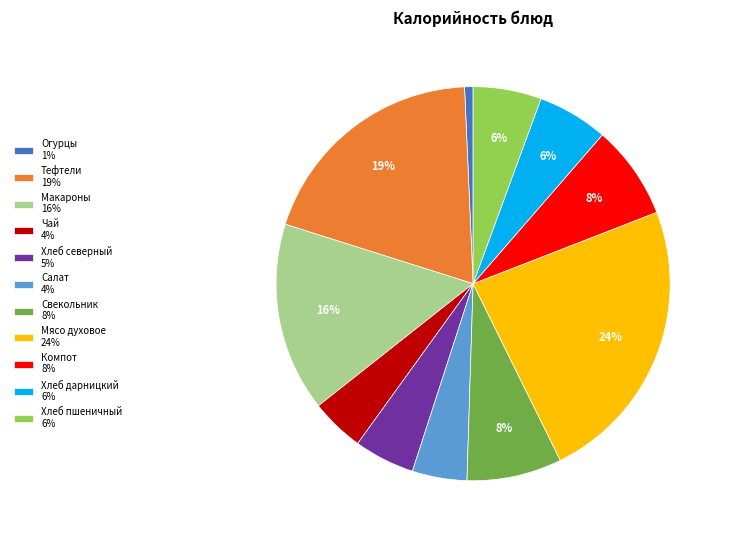

What is the smallest slice in the pie chart?

Огурцы 1%